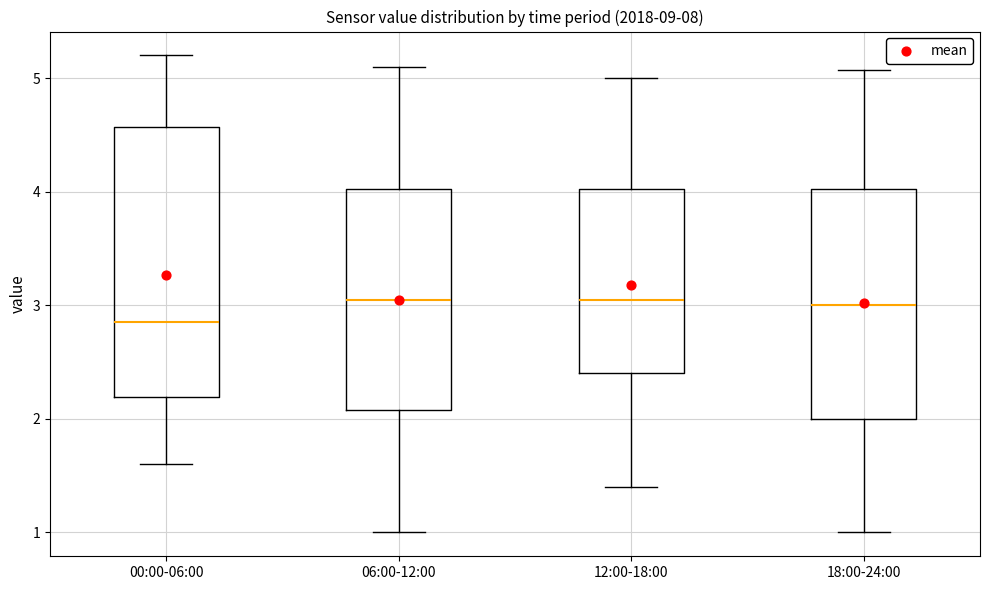

Which box is the tallest, from its lower edge to its upper edge?

00:00-06:00